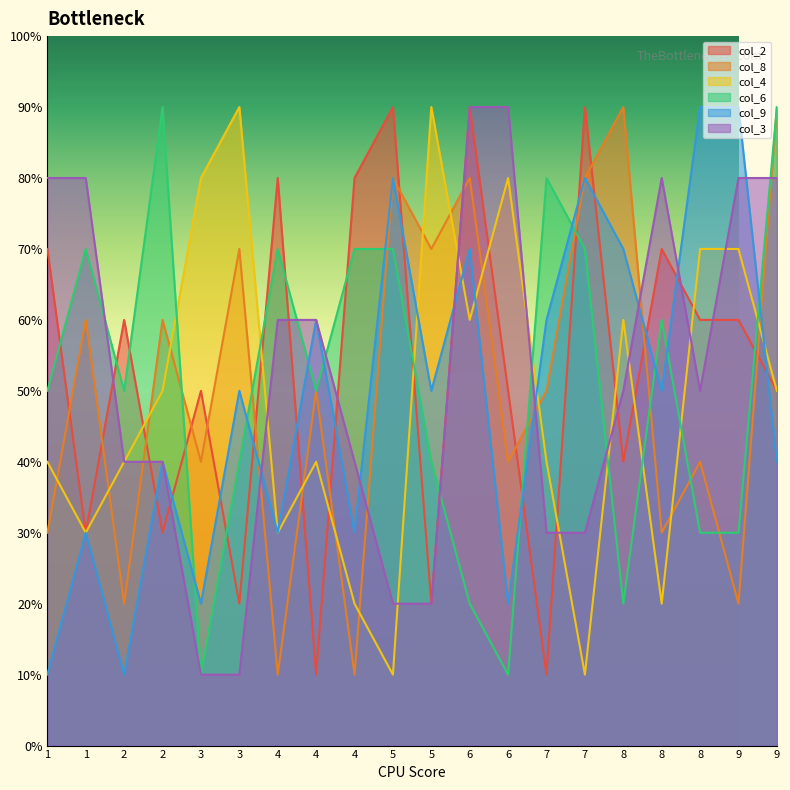

True or false: col_8 has a value of 4 at 1.

False